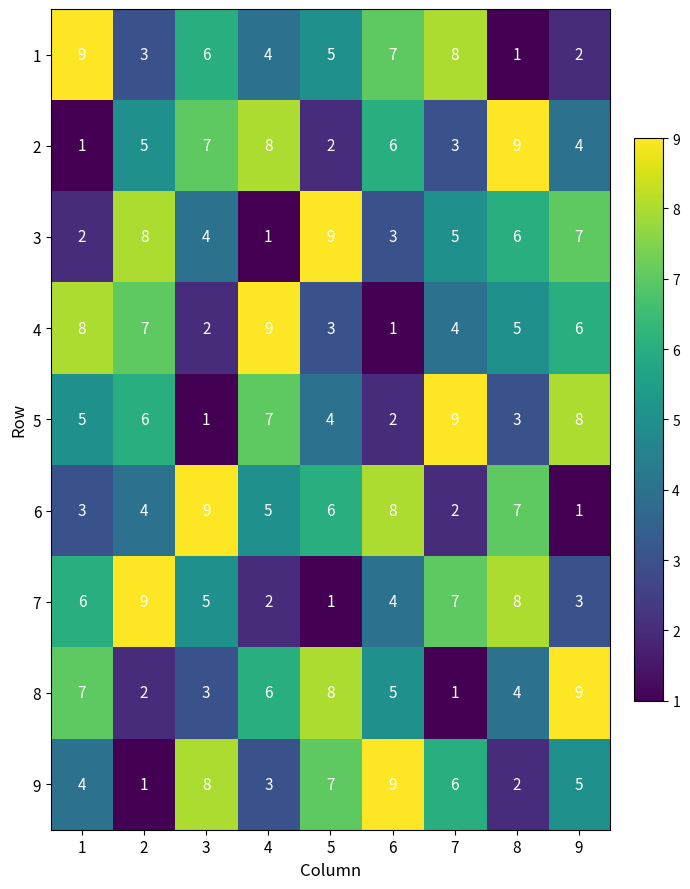

What is the greatest value displayed?

9